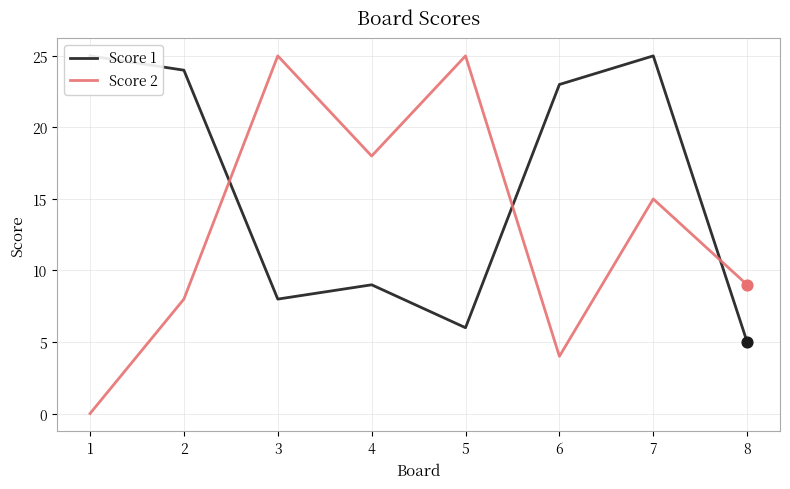

At how many categories does at least one series exceed 18?

6